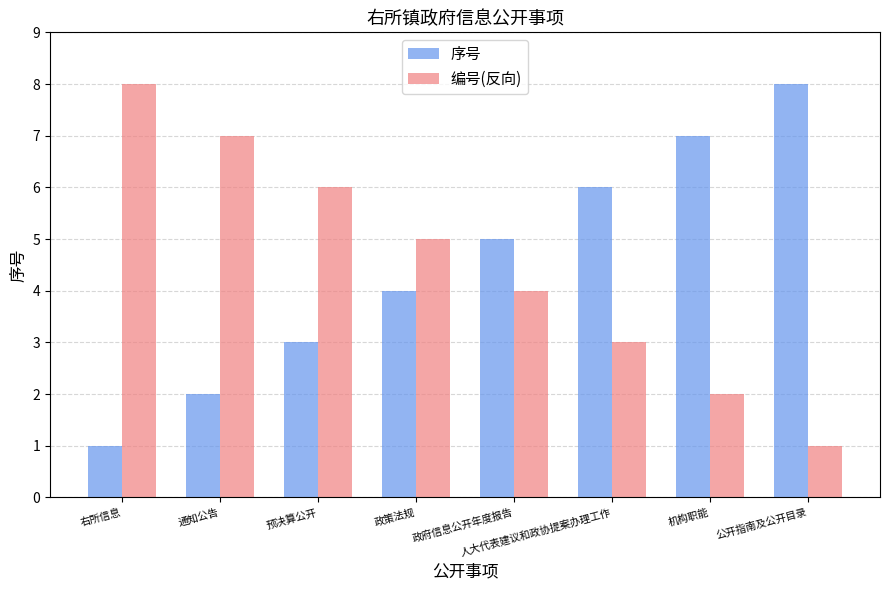

Is the value of 编号(反向) at 预决算公开 greater than the value of 序号 at 政府信息公开年度报告?

Yes